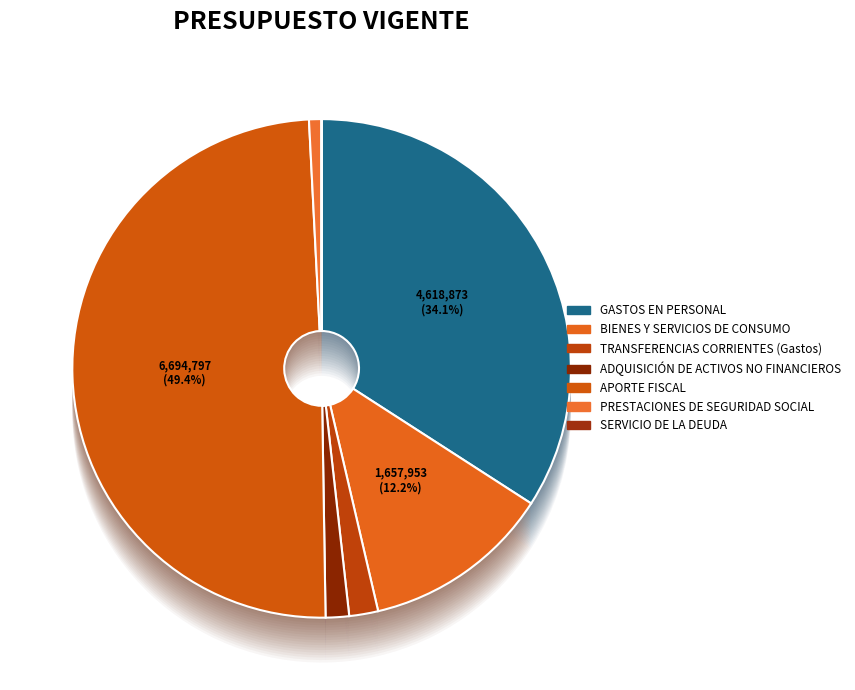

What is the change in value from TRANSFERENCIAS CORRIENTES (Gastos) to APORTE FISCAL?

+6441118